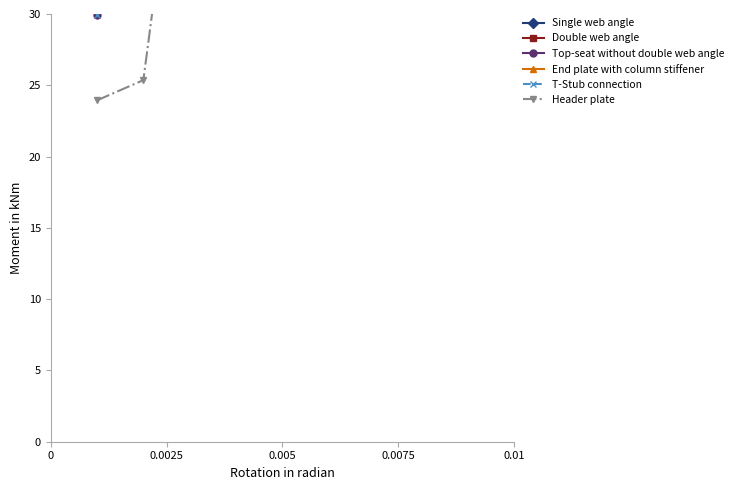

Is it true that End plate with column stiffener equals 98.1 at 0.0025?

False